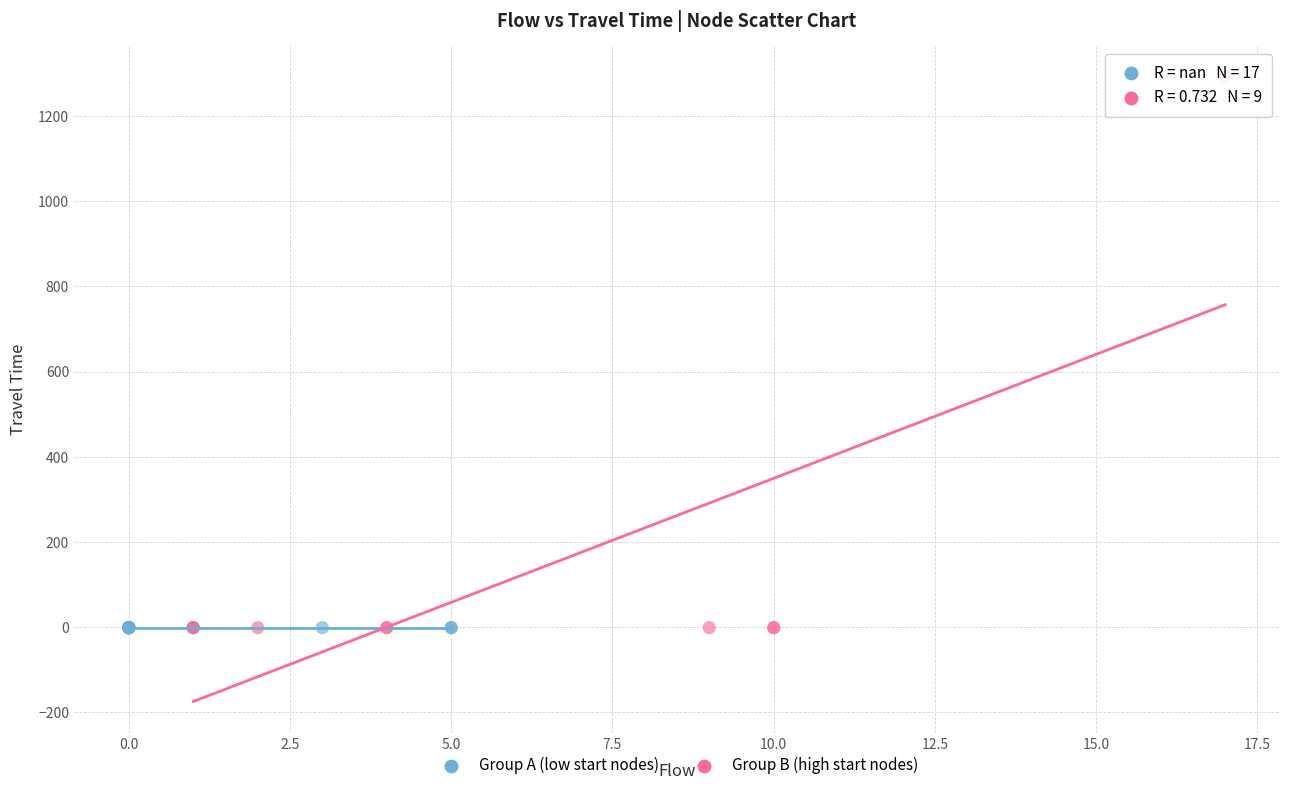

Which series contains the highest Y value?

Group B (high start nodes)